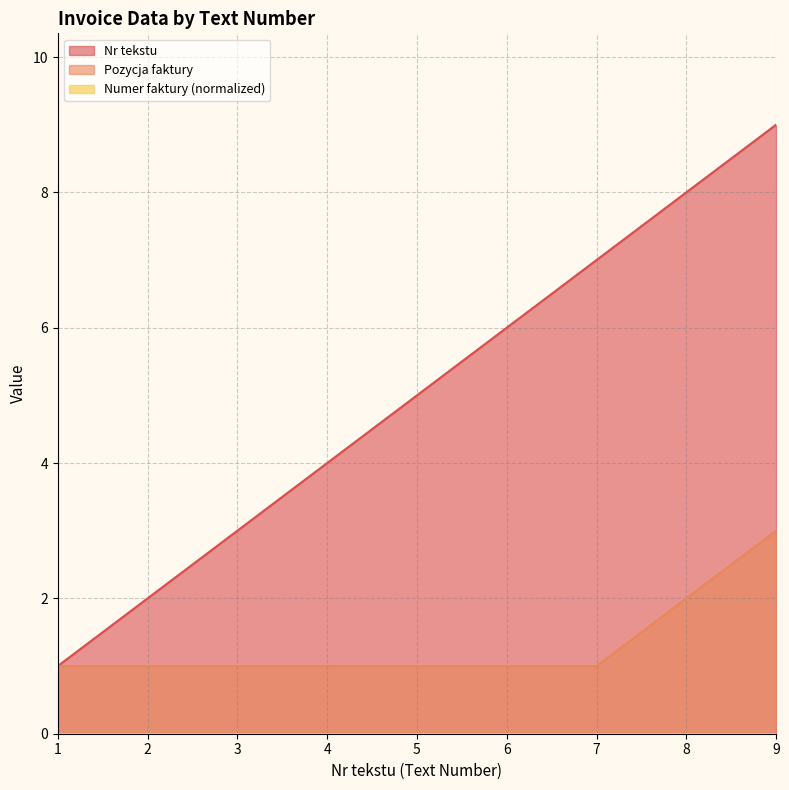

What is the total value across all series at 8?

10